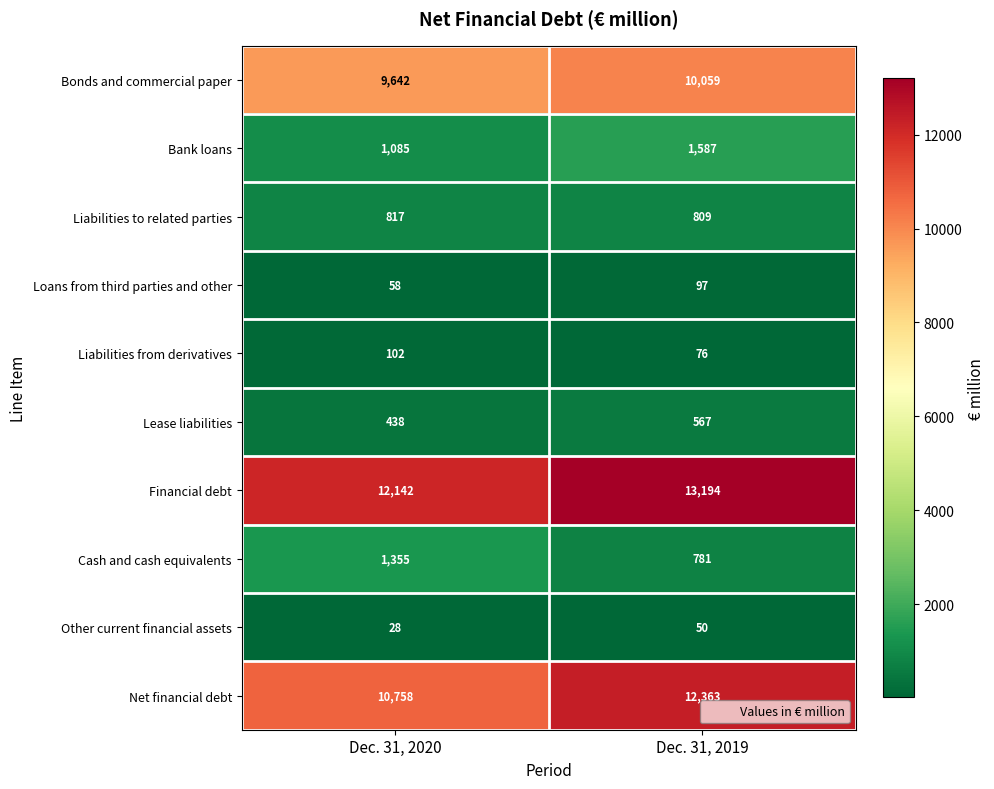

What is the total value across all series at Dec. 31, 2019?

39583